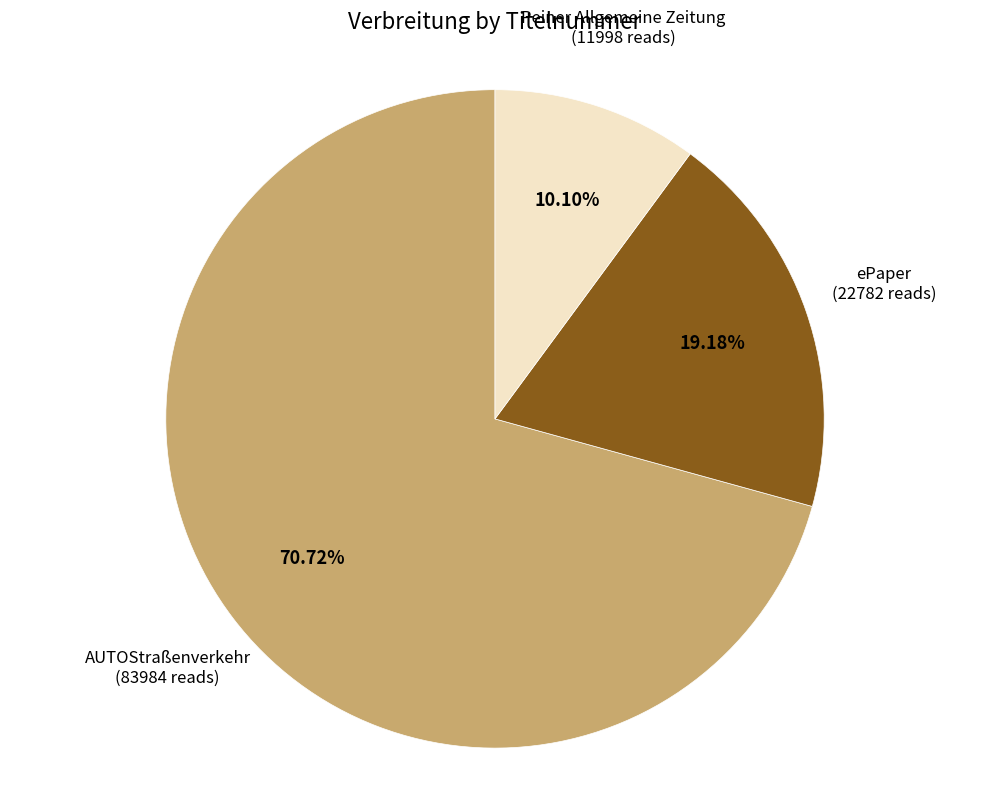

Does any single category account for the majority?

Yes